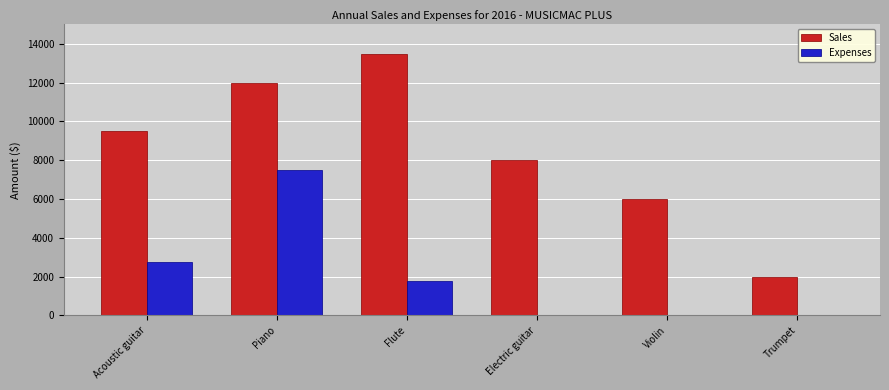

What is the sum of all Sales values?

51000